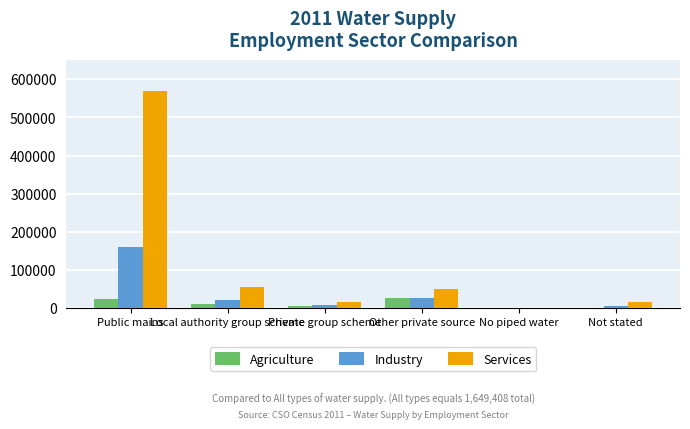

What is the highest value of the Services series?

568778